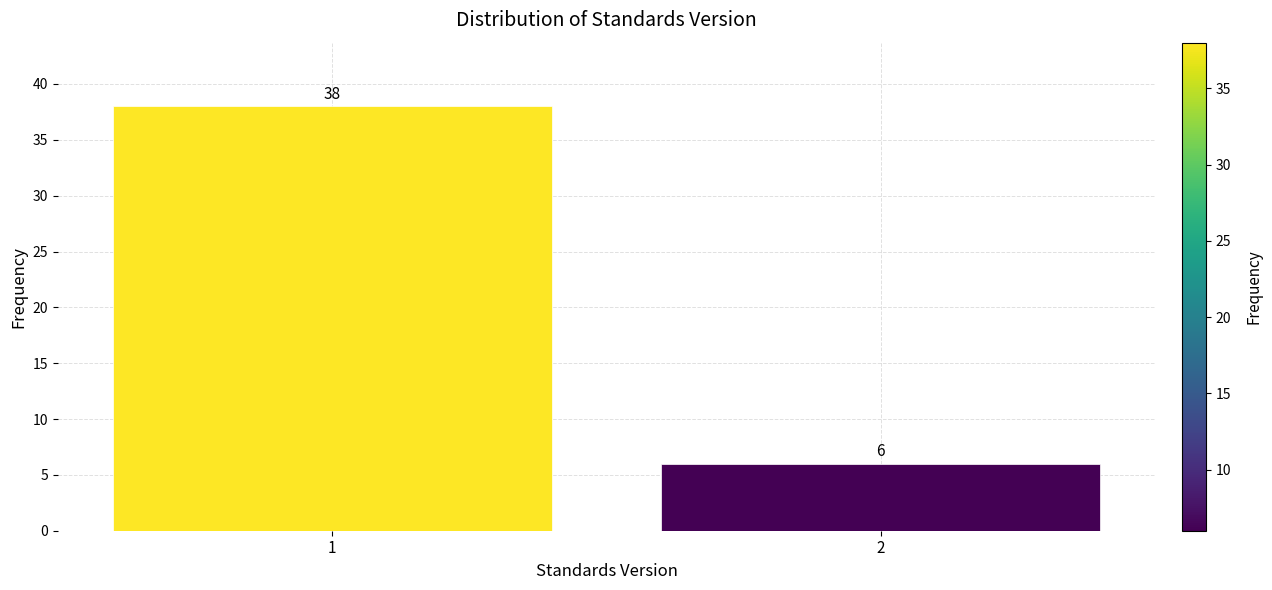

Reading left to right, list all the values displayed in this chart.

38	6